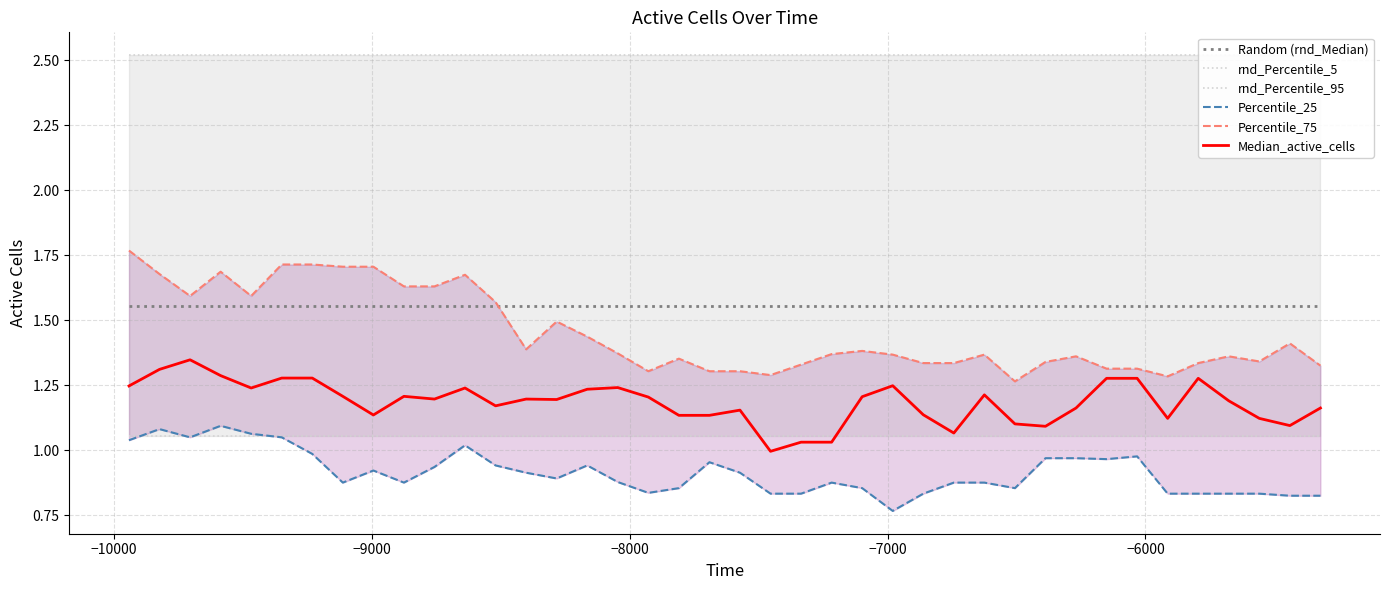

Which series has the widest spread of values?

Percentile_75